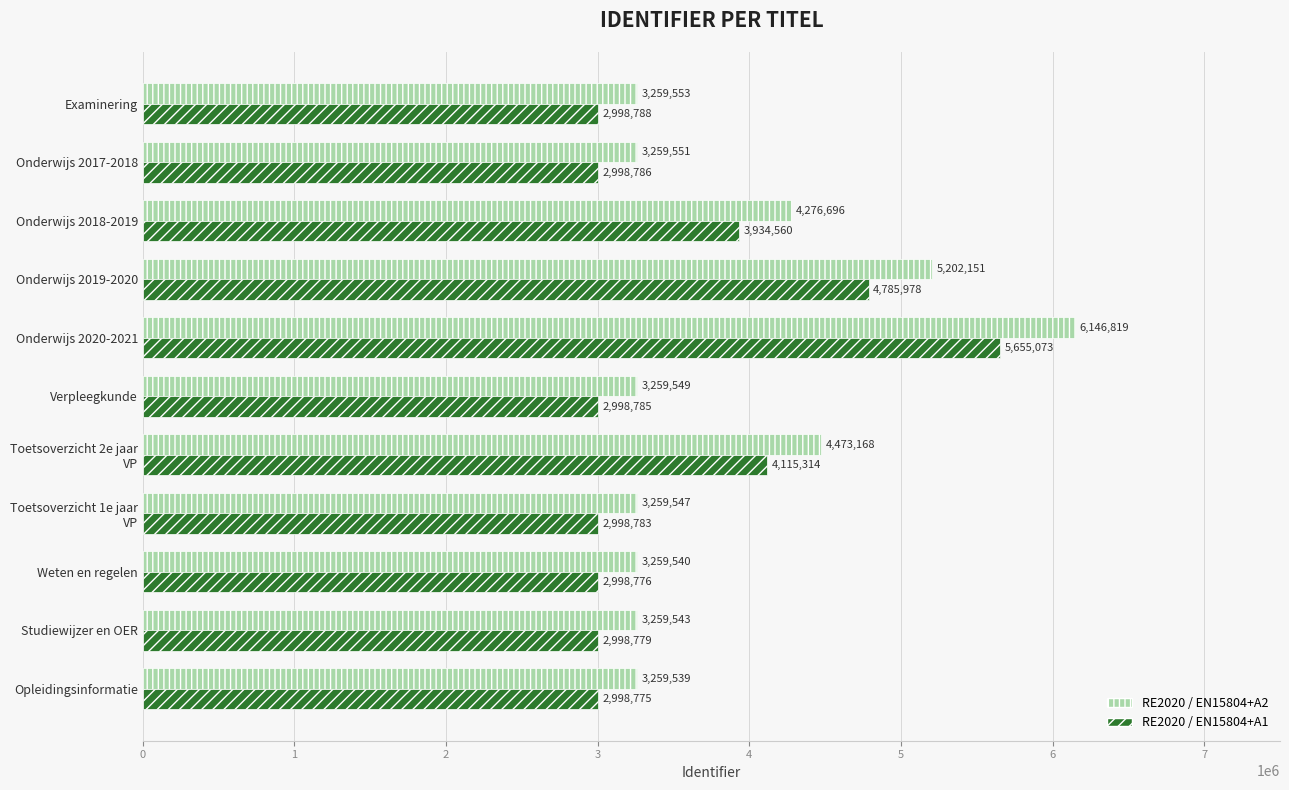

What is the difference between the maximum and minimum values in the RE2020 / EN15804+A1 series?

2656298